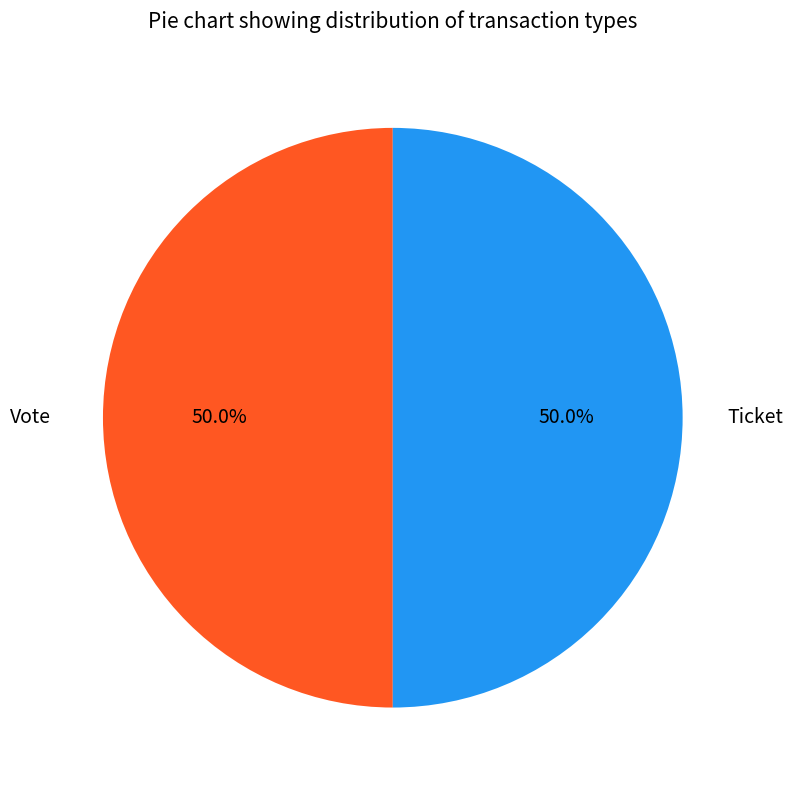

What is the ratio of the value at Vote to the value at Ticket?

1.0